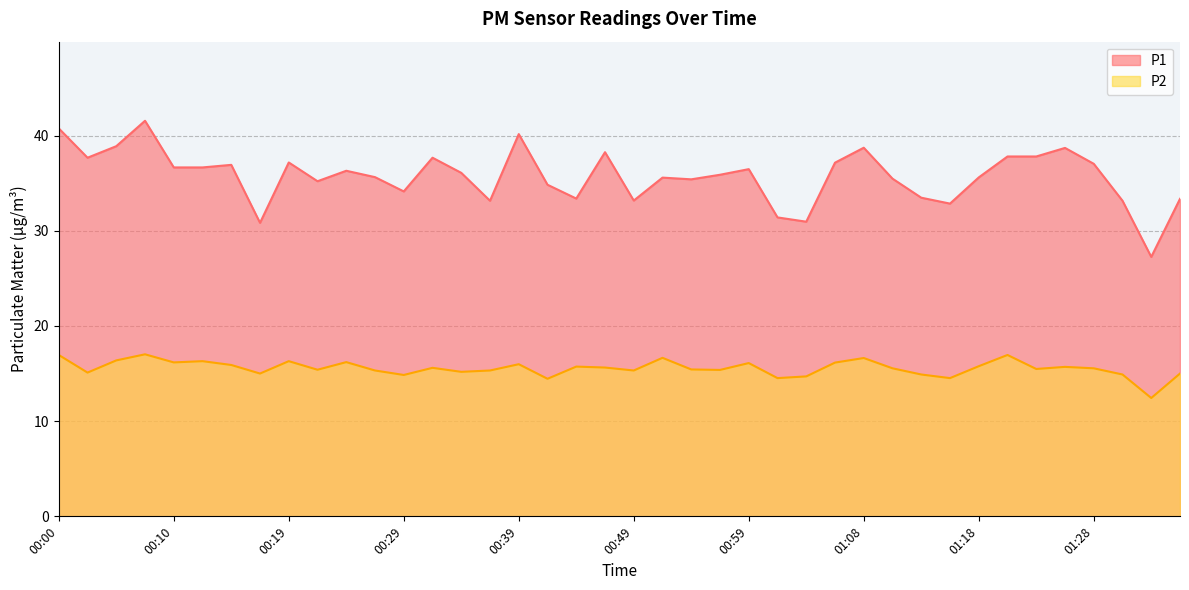

At which label does P2 reach its peak?

00:07